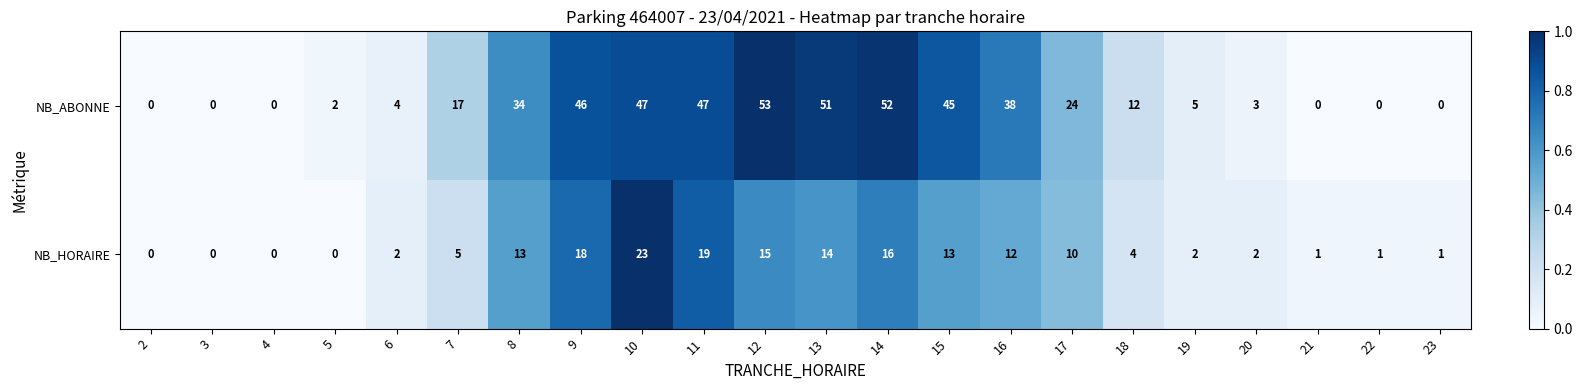

What is the difference between the NB_ABONNE values at 5 and 10?

45